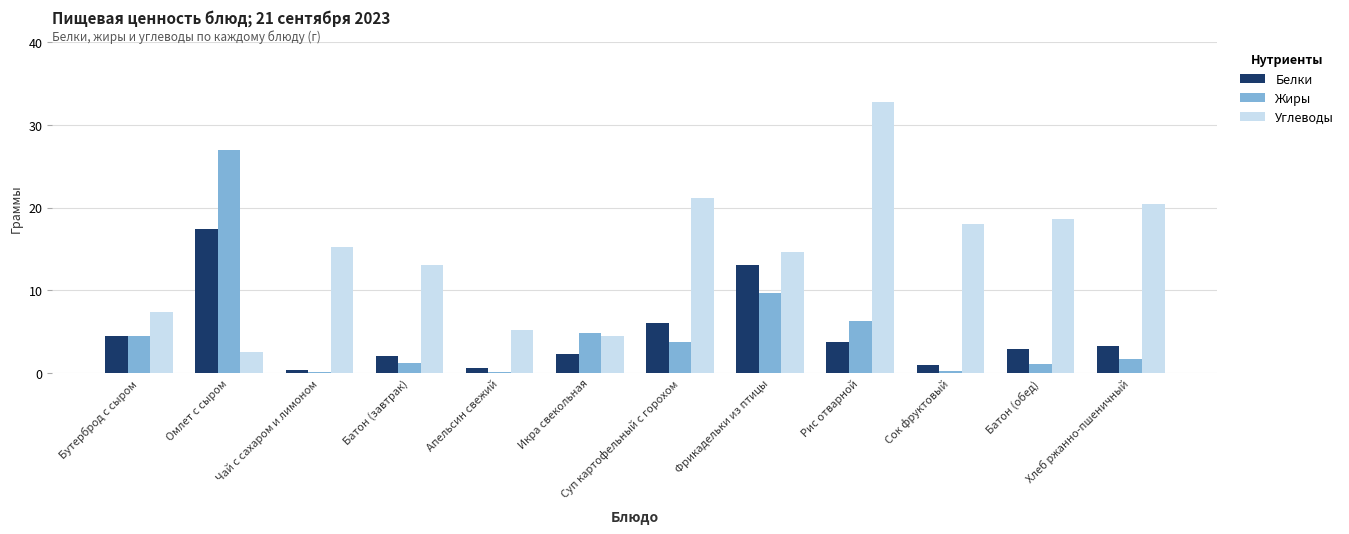

What is the total value across all series at Сок фруктовый?

19.2